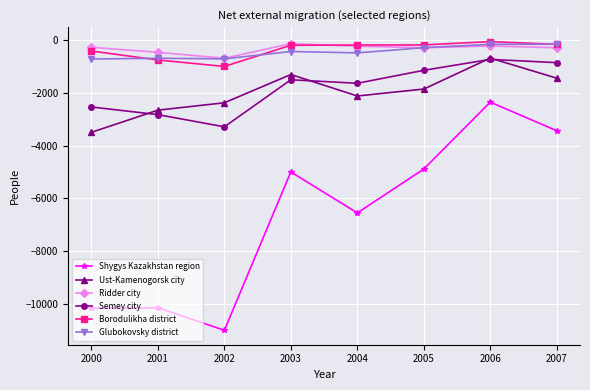

Which category has the lowest value across all series?

2002